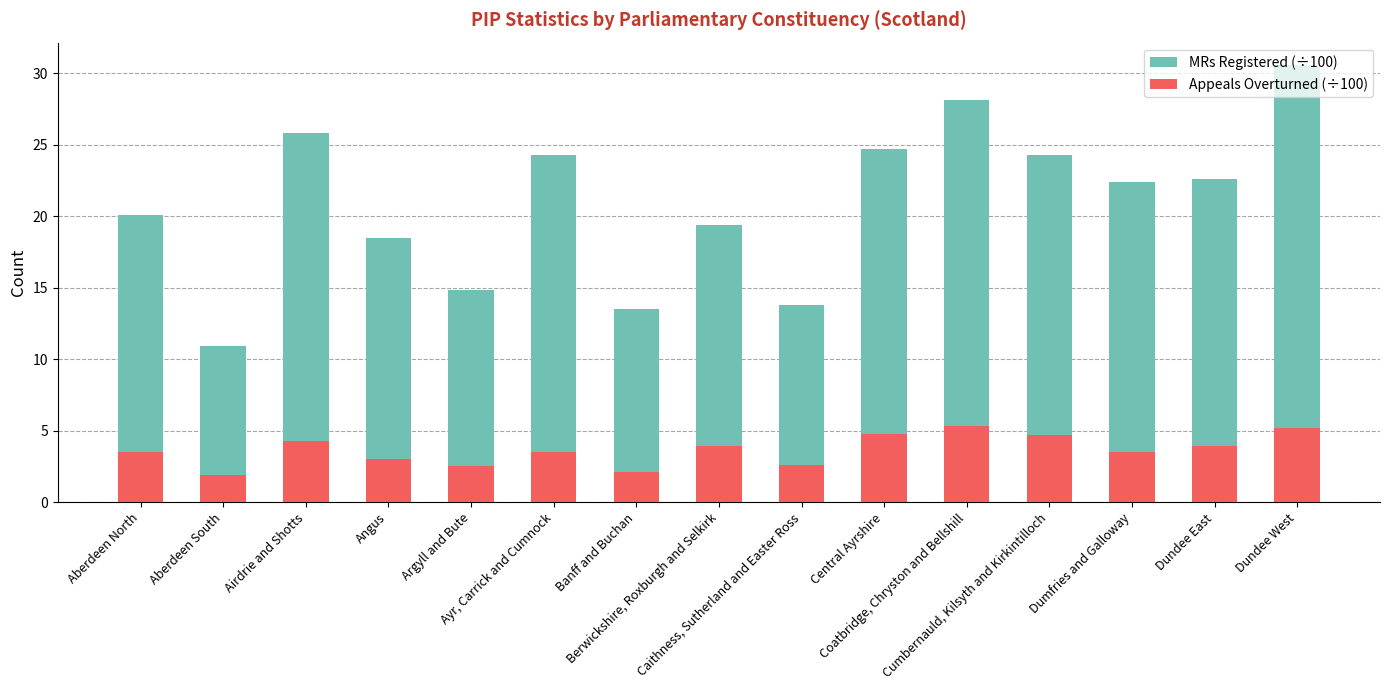

What is the maximum value for MRs Registered (÷100)?

30.6